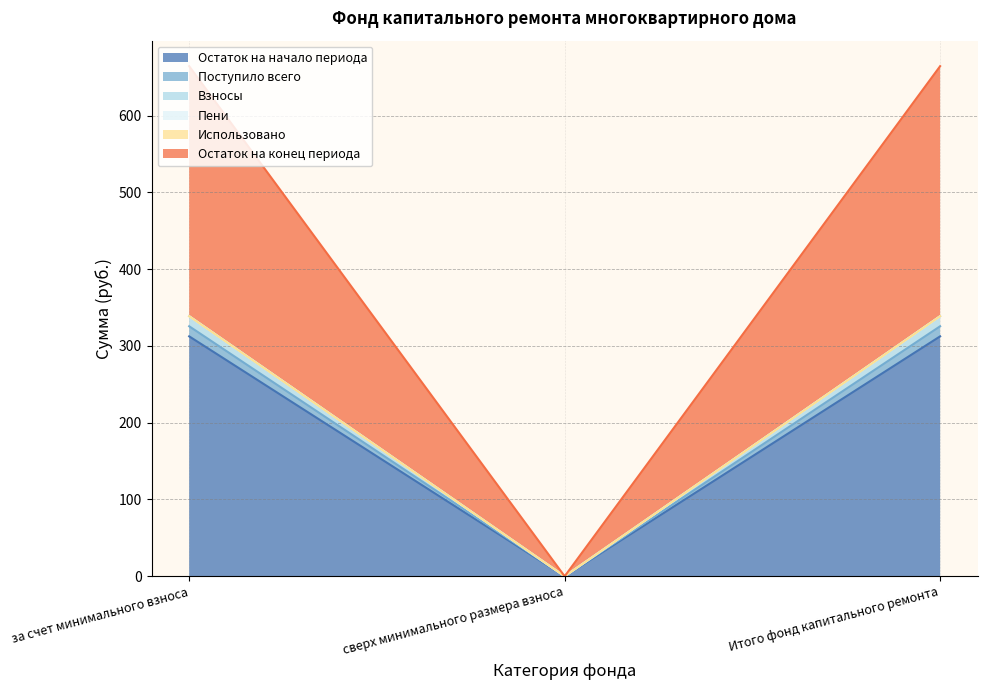

At which label does Поступило всего first exceed 312?

за счет минимального взноса